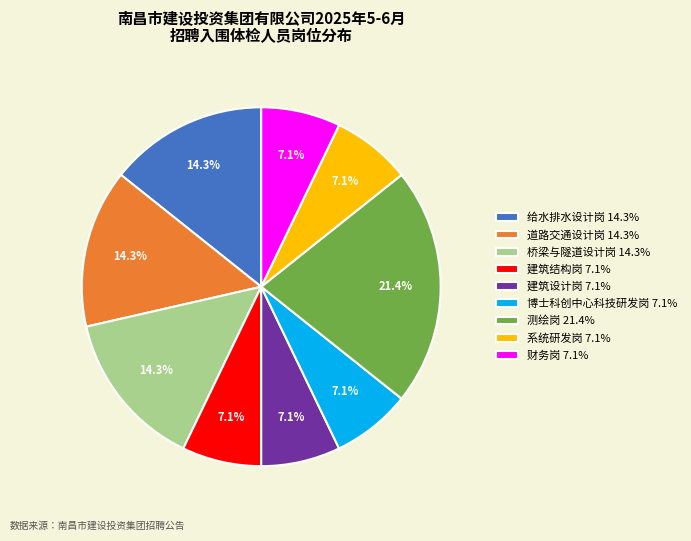

To the nearest percent, what is the difference between the 系统研发岗 and 桥梁与隧道设计岗 slice percentages?

7%